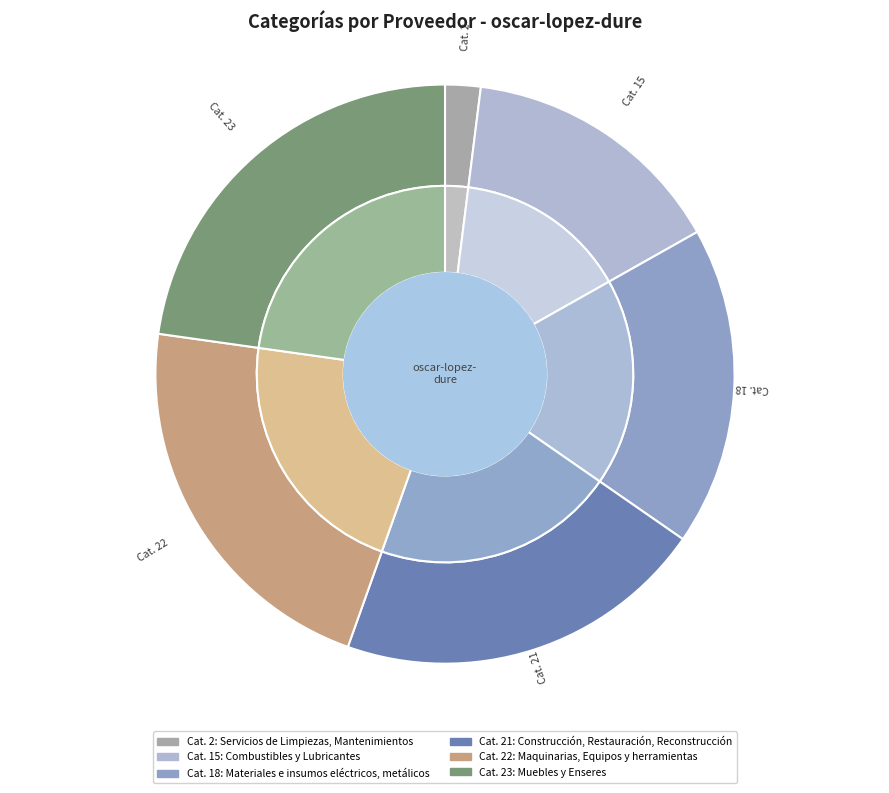

What is the ratio of the value at Muebles y Enseres to the value at Construcción, Restauración, Reconstrucción?

1.1